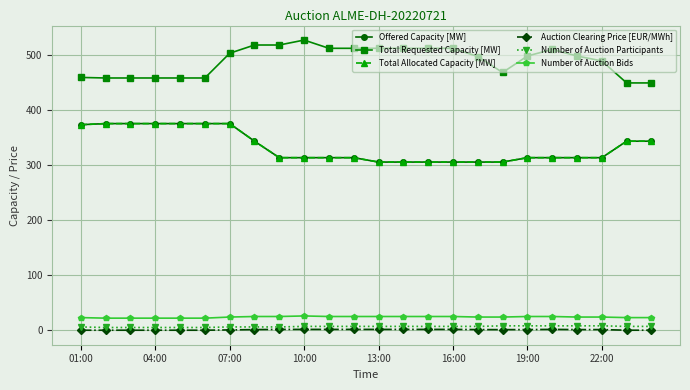

What is the label of the 10th point from the right?

14